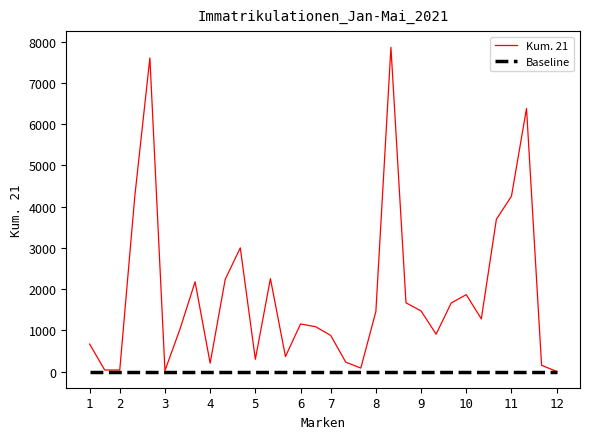

Is this an area chart (filled region under the line)?

No